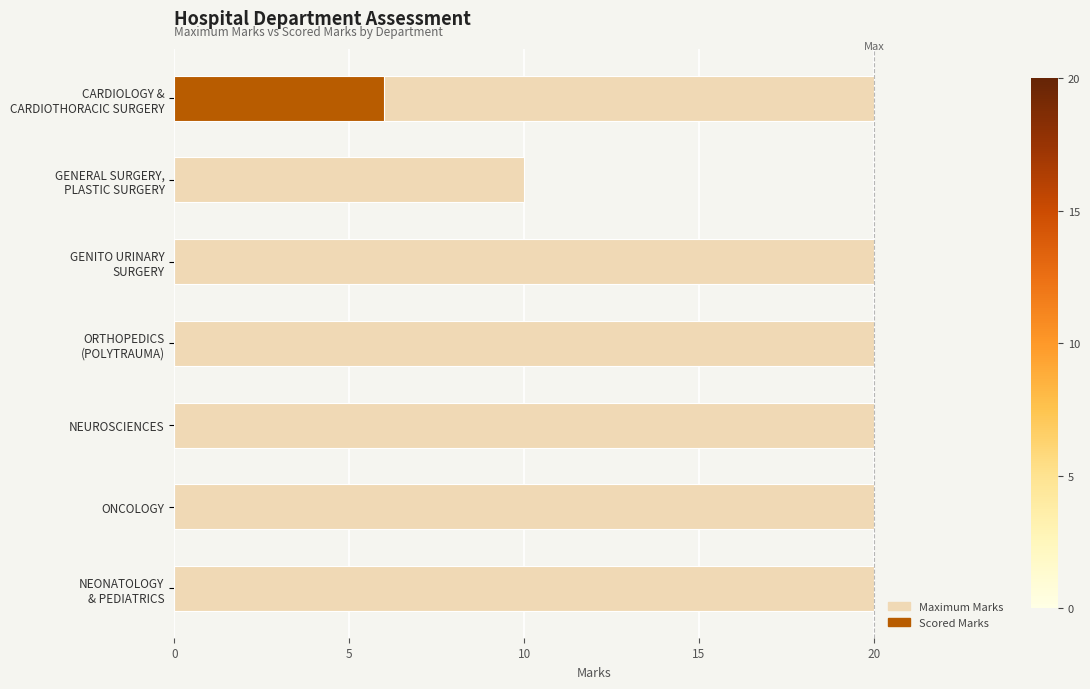

Reading right to left, what are all the values shown in this chart?

Maximum Marks: 20	20	20	20	20	10	20
Scored Marks: 0	0	0	0	0	0	6